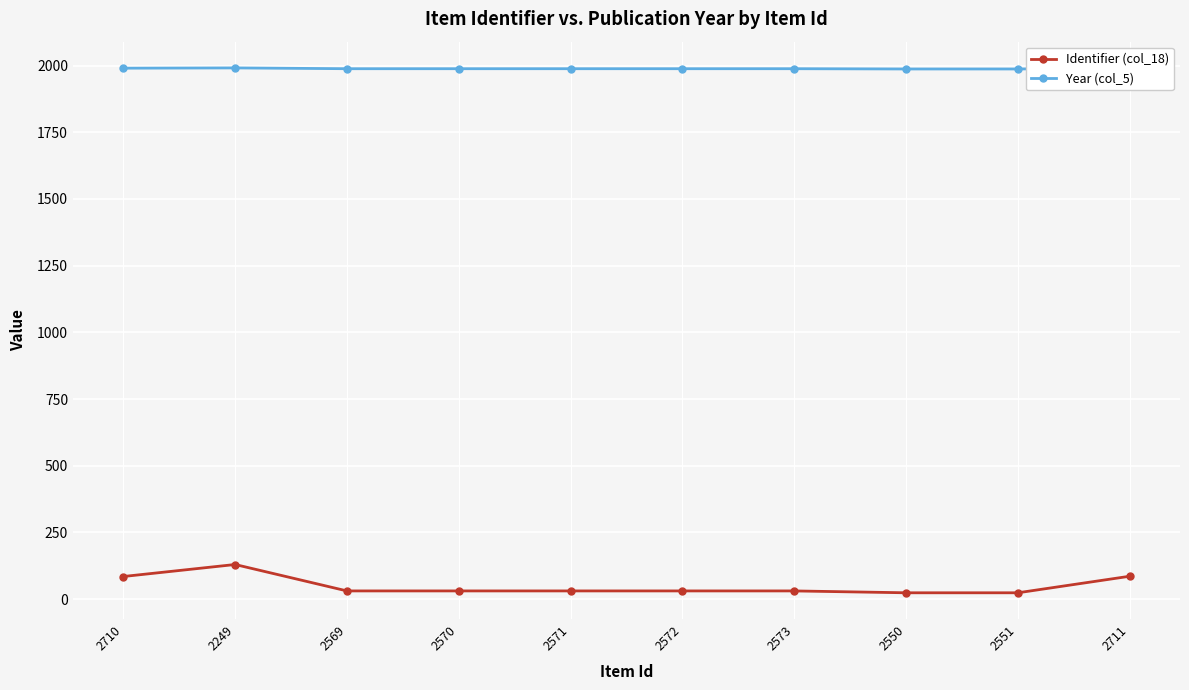

The value of Year (col_5) at 2573 is 640. True or false?

False